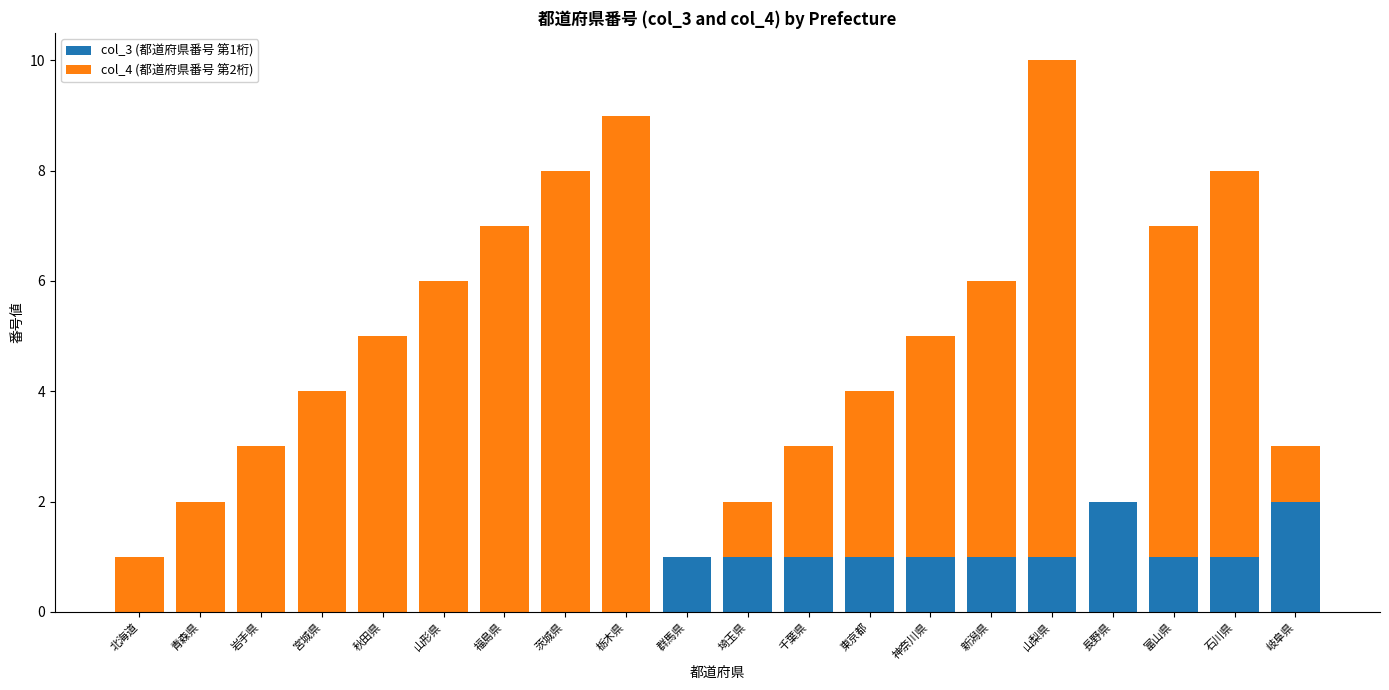

What is the highest value of the col_3 (都道府県番号 第1桁) series?

2